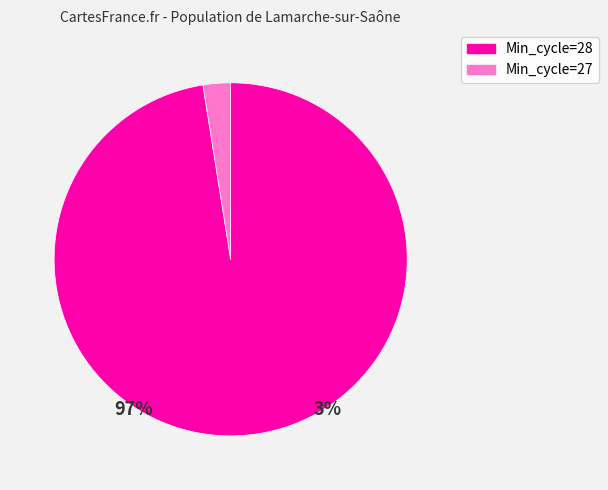

Is the sum of 33 and 14 greater than half?

No